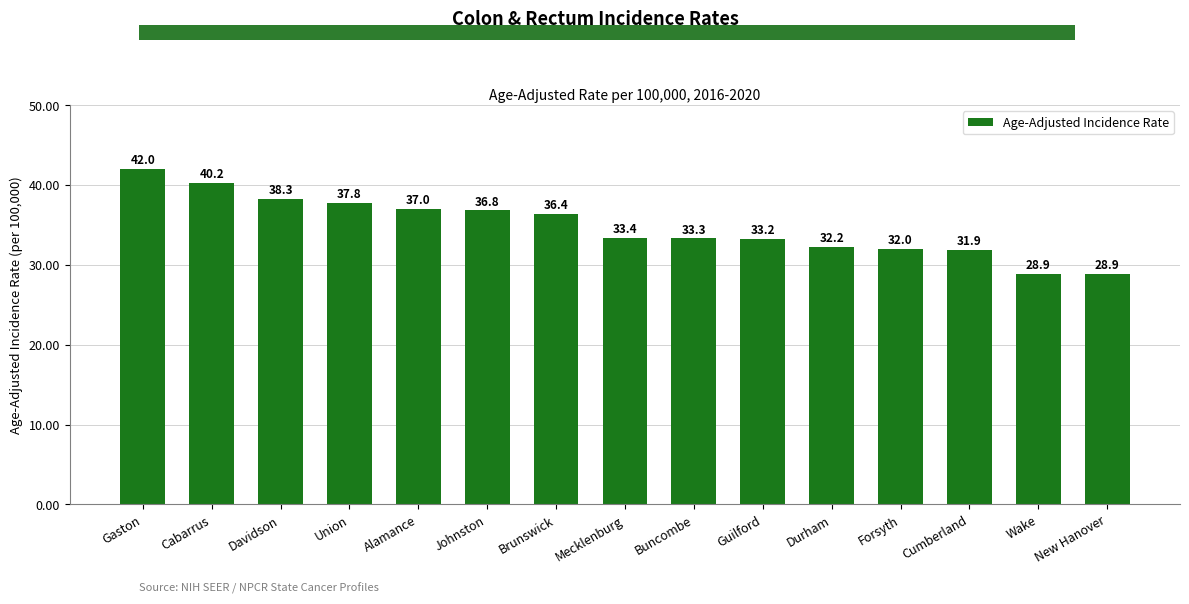

What is the greatest value displayed?

42.0